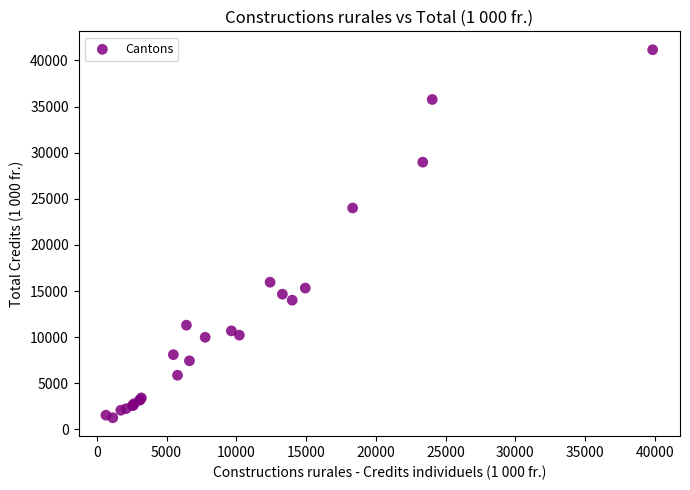

What Y value in the scatter plot is closest to 21212?

24005